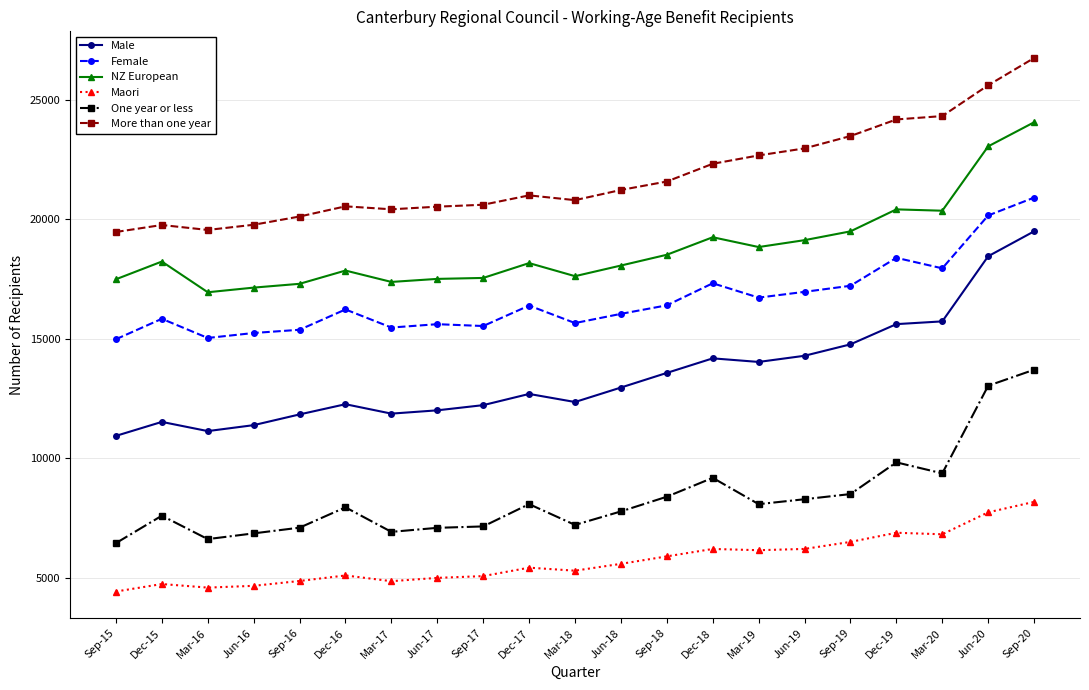

Rank the series by their maximum value, from highest to lowest.

More than one year, NZ European, Female, Male, One year or less, Maori